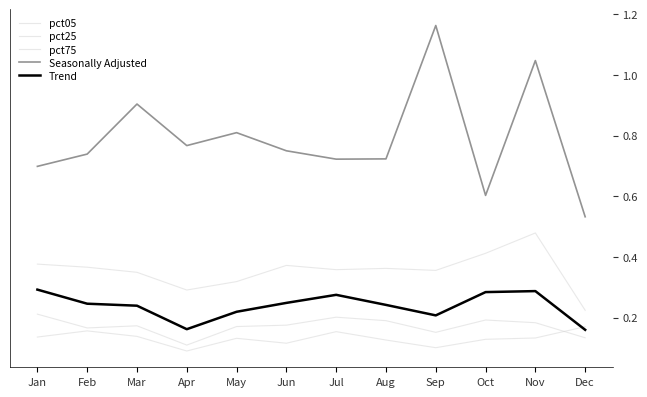

What is the sum of all Trend values?

2.9